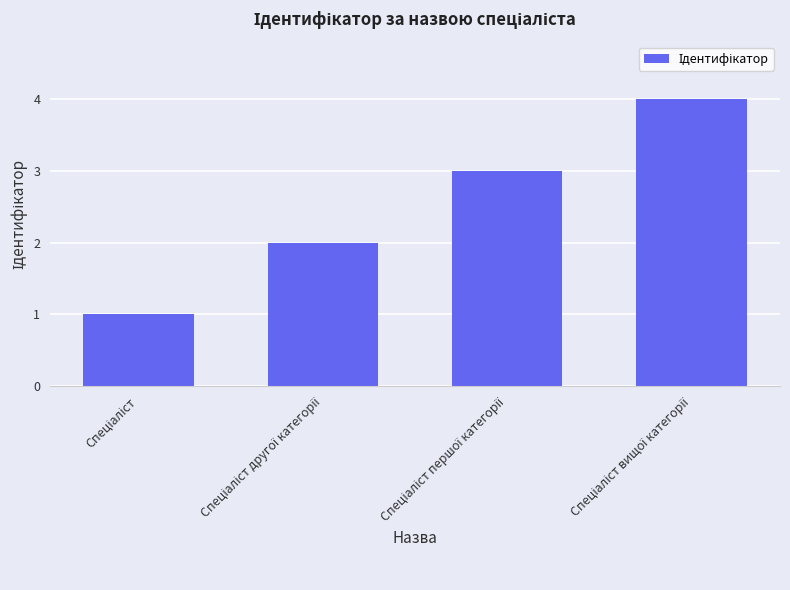

Are the bars horizontal?

No